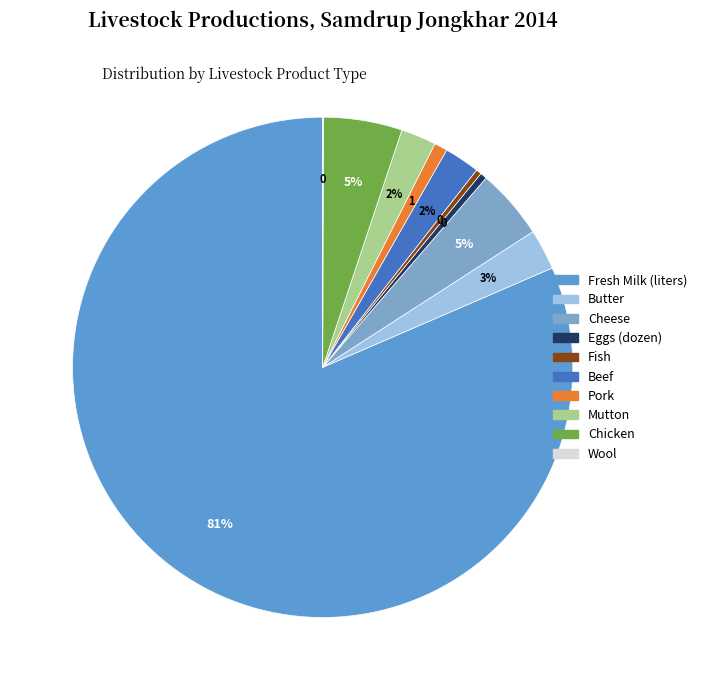

To the nearest percent, what is the combined percentage of Fresh Milk (liters) and Beef?

84%